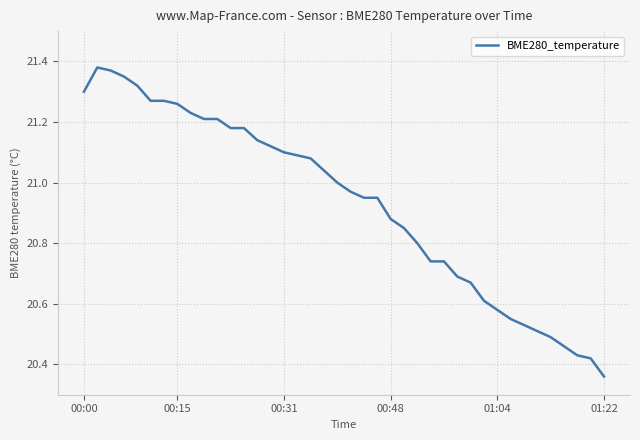

What is the difference between the maximum and minimum values?

1.0